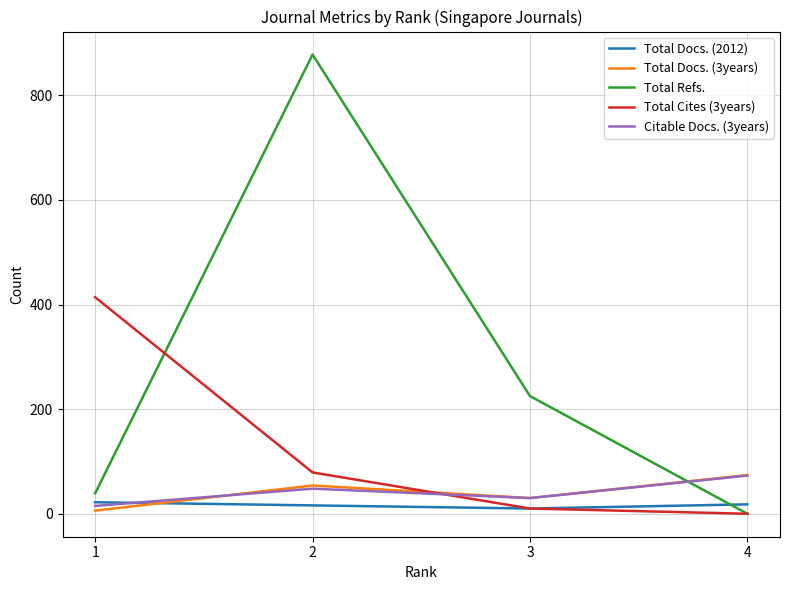

True or false: Citable Docs. (3years) and Total Refs. intersect in this chart.

True